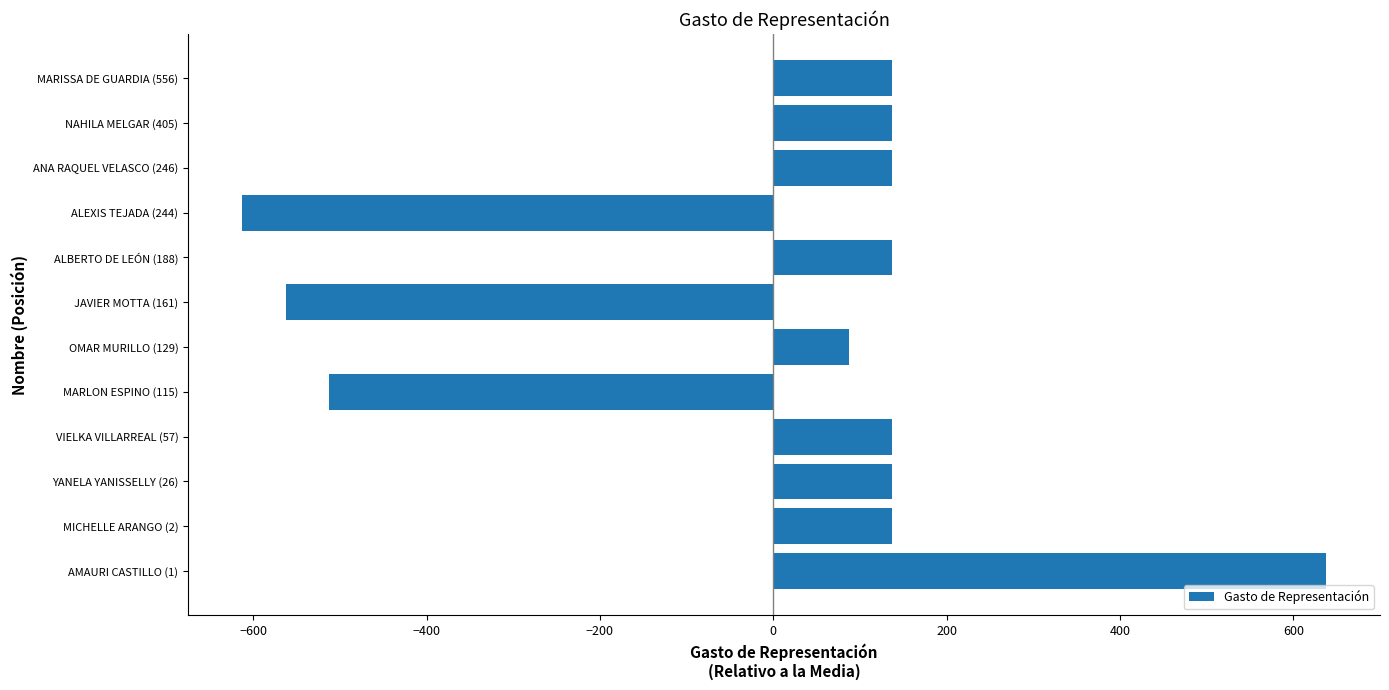

Between NAHILA MELGAR (405) and JAVIER MOTTA (161), which is larger?

NAHILA MELGAR (405)